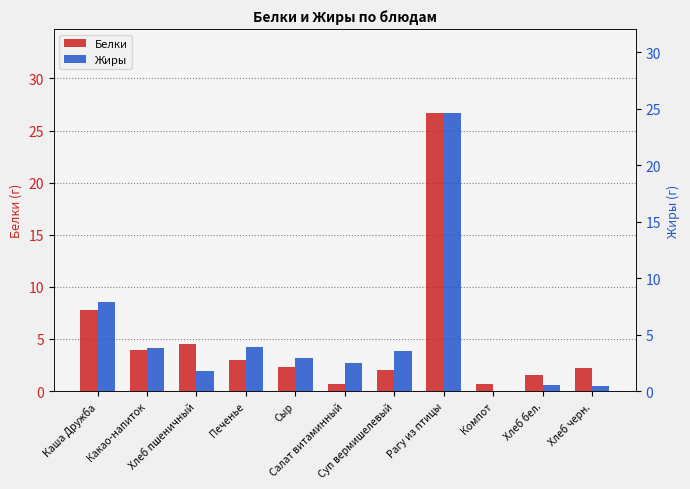

What is the difference between the maximum and minimum values in the Белки series?

26.1